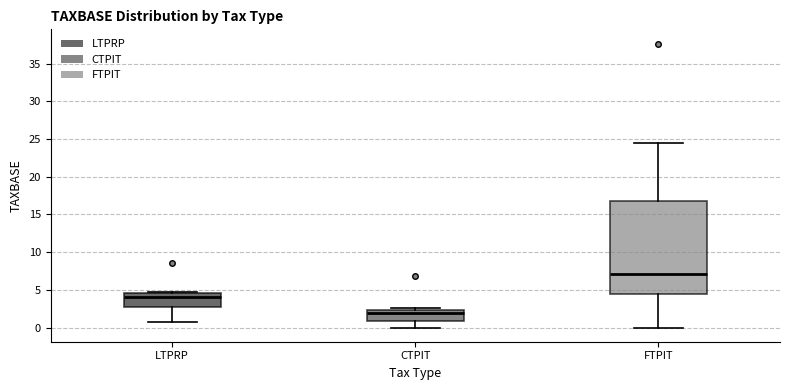

Reading left to right, transcribe this box plot: for each box, give where its median line is, the range the box spans, and where its two whiskers end, as read against the y-axis. The values are not printed on the chart, so give them approximately, as read against the axis.

LTPRP: median 4.0, box 3.0 to 4.5, whiskers 0.5 to 4.5 (just above the box's upper edge)
CTPIT: median 2.0, box 1.0 to 2.5, whiskers 0.0 to 2.5 (just above the box's upper edge)
FTPIT: median 7.0, box 4.5 to 17.0, whiskers 0.0 to 24.5